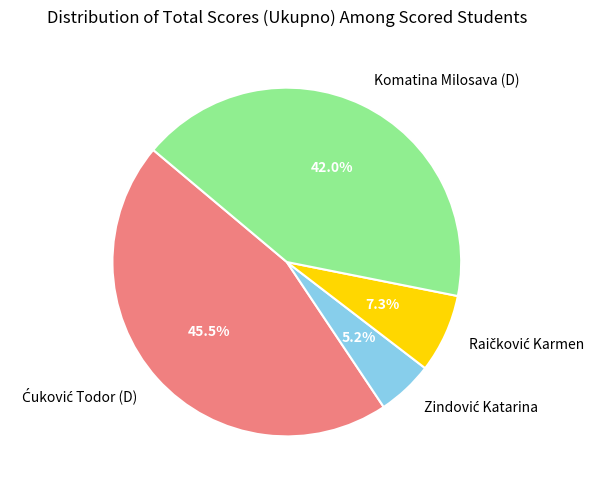

Is there a majority slice in this chart?

No